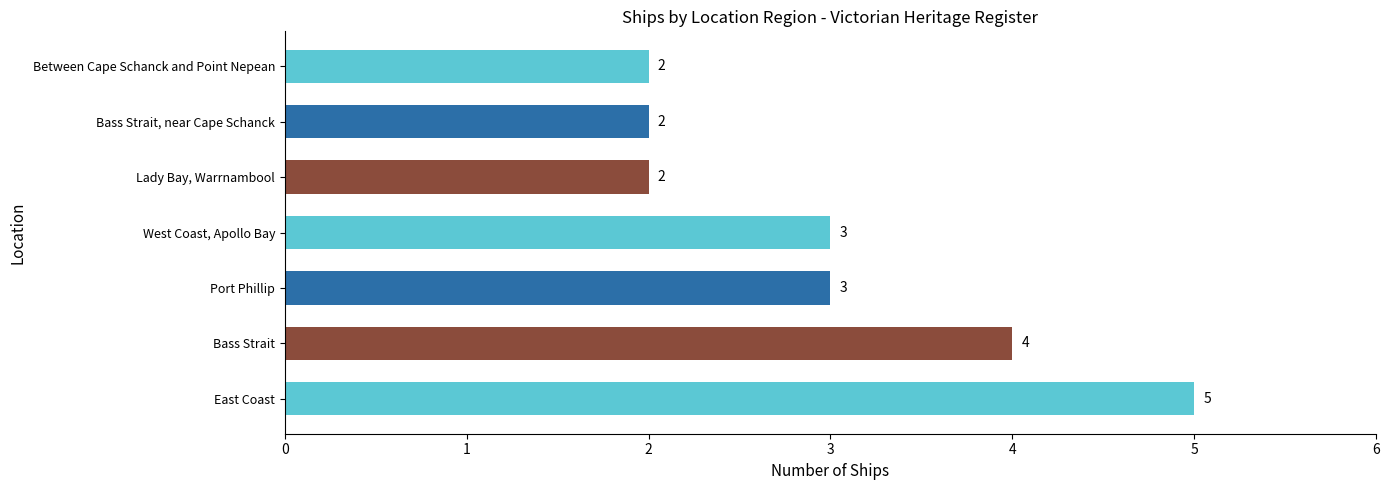

What is the average value?

3